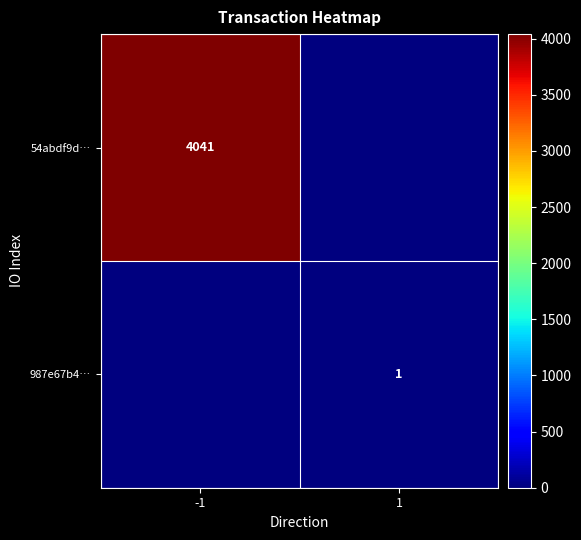

Is it true that 54abdf9d… equals 4041 at -1?

True